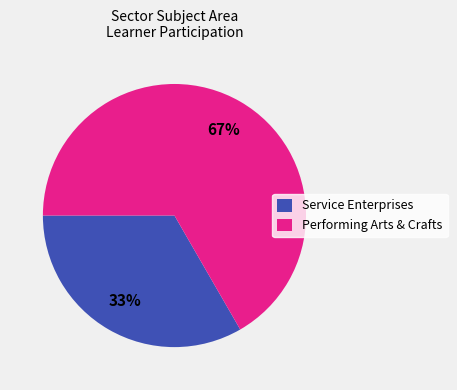

The Performing Arts & Crafts slice represents 67% of the pie. True or false?

True